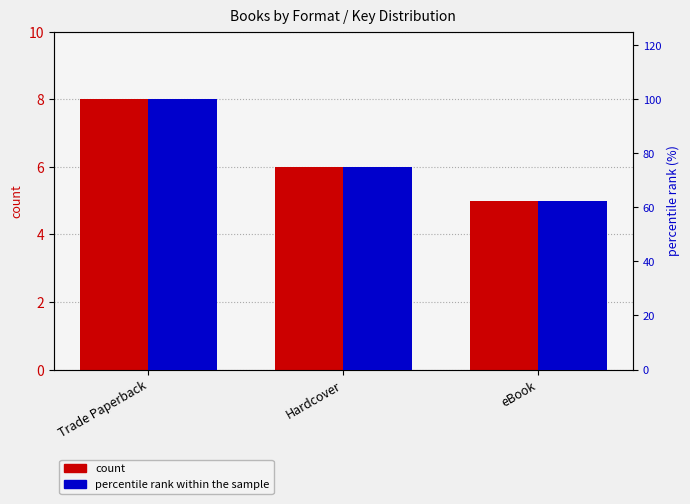

Where is percentile rank within the sample nearest to the value 81?

Hardcover